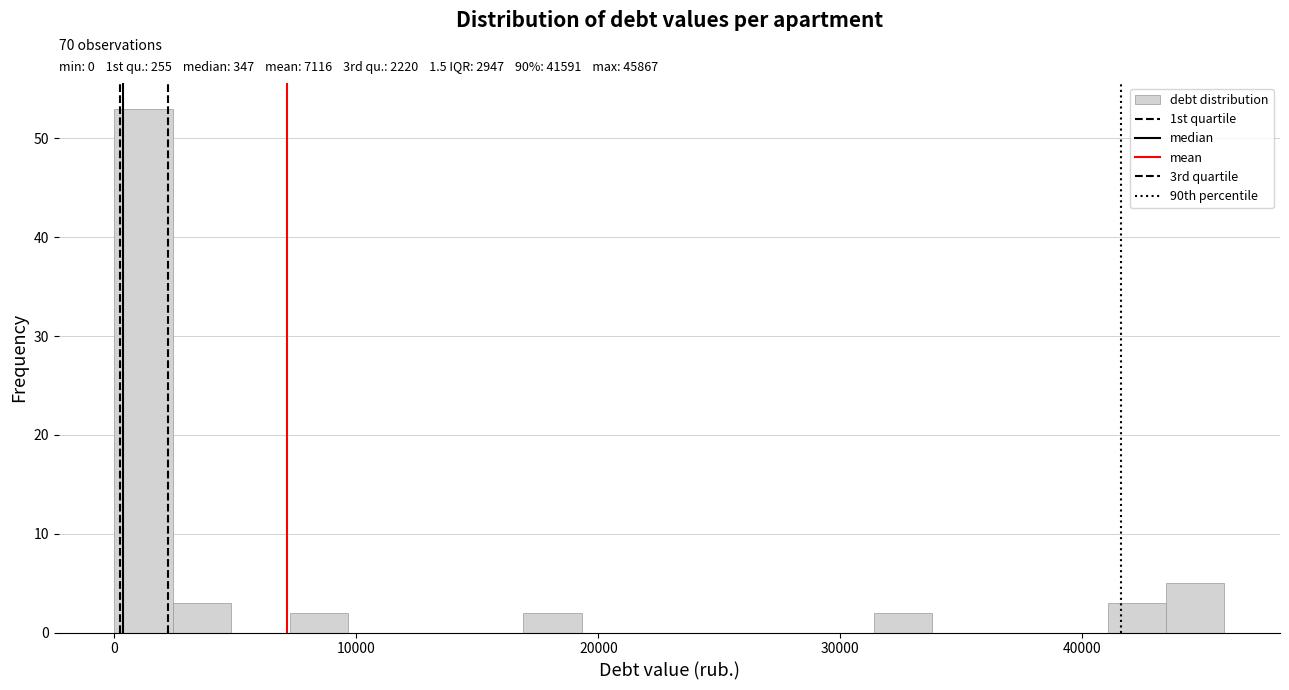

Around what value on the x-axis is the tallest bar? Give the approximate position of its centre, as read against the axis.

1000